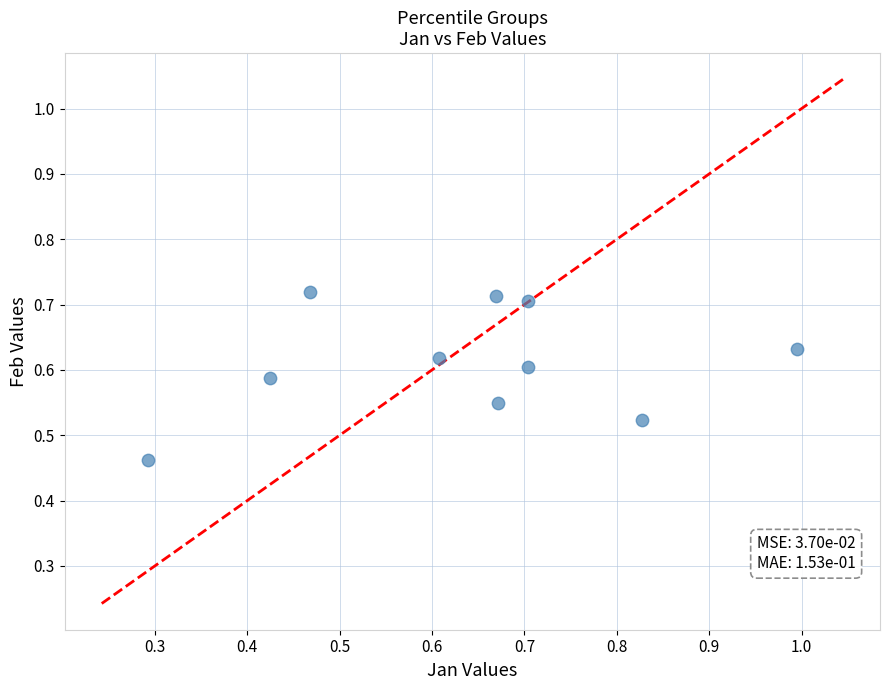

What is the range of Y values (max minus min)?

0.3